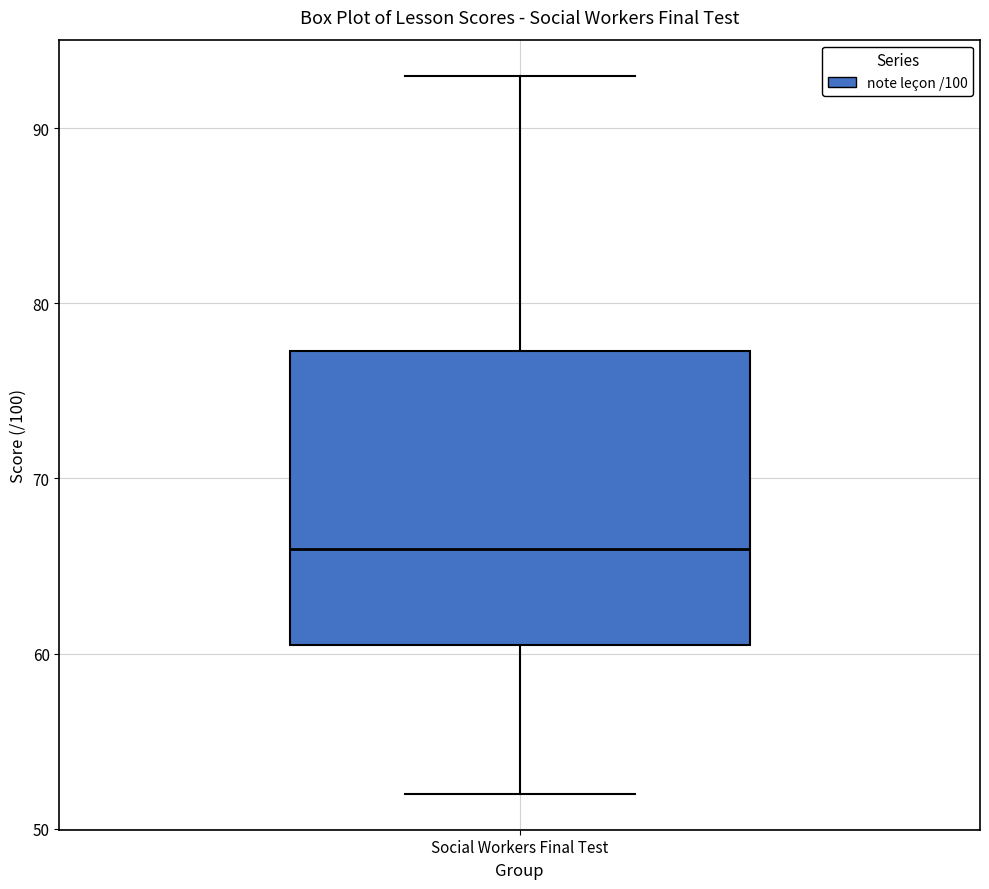

Where does the lower whisker of the box for Social Workers Final Test end on the y-axis? The values are not printed on the chart, so give them approximately, as read against the axis.

52